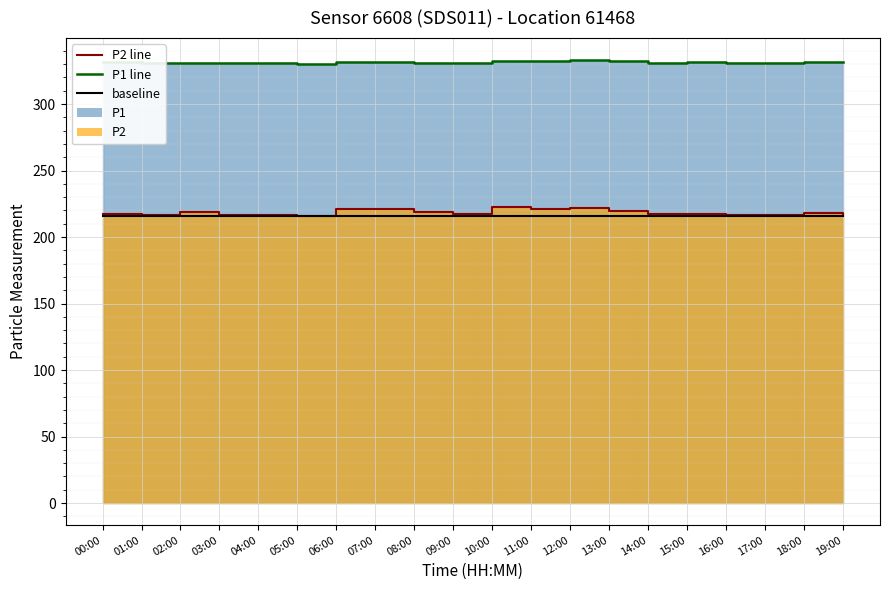

What is the average value of the P1 line series?

331.4